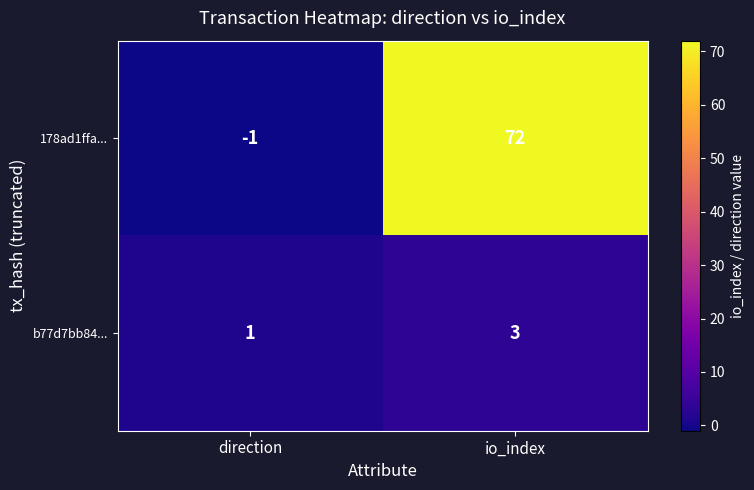

What is the approximate value of 178ad1ffa... at io_index, to the nearest 10?

70